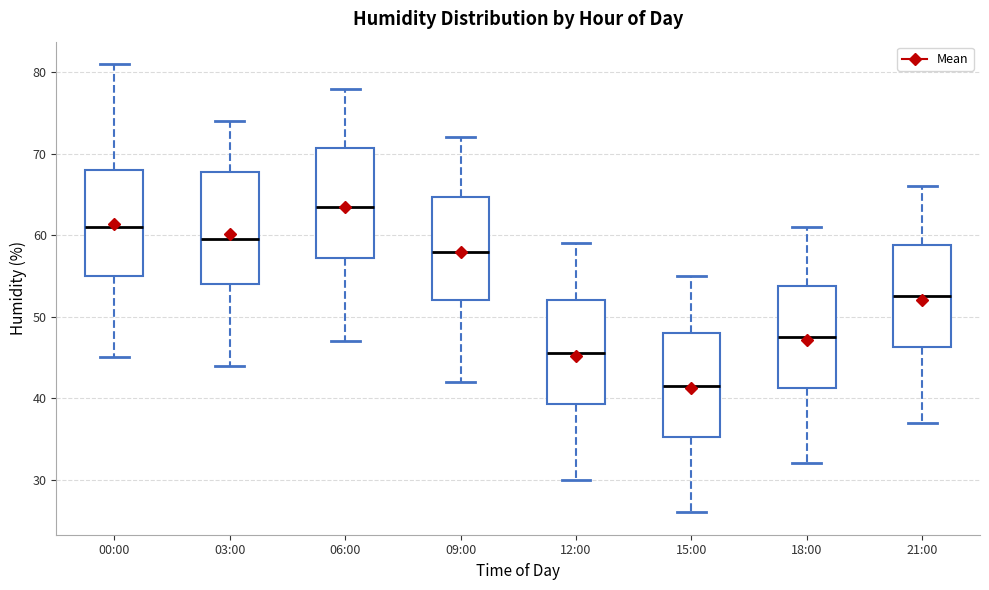

Reading left to right, read every box against the y-axis: the position of its median line, the range the box covers, and the ends of its whiskers. The values are not printed on the chart, so give them approximately, as read against the axis.

00:00: median 61, box 55 to 68, whiskers 45 to 81
03:00: median 60, box 54 to 68, whiskers 44 to 74
06:00: median 64, box 57 to 71, whiskers 47 to 78
09:00: median 58, box 52 to 65, whiskers 42 to 72
12:00: median 46, box 39 to 52, whiskers 30 to 59
15:00: median 42, box 35 to 48, whiskers 26 to 55
18:00: median 48, box 41 to 54, whiskers 32 to 61
21:00: median 53, box 46 to 59, whiskers 37 to 66